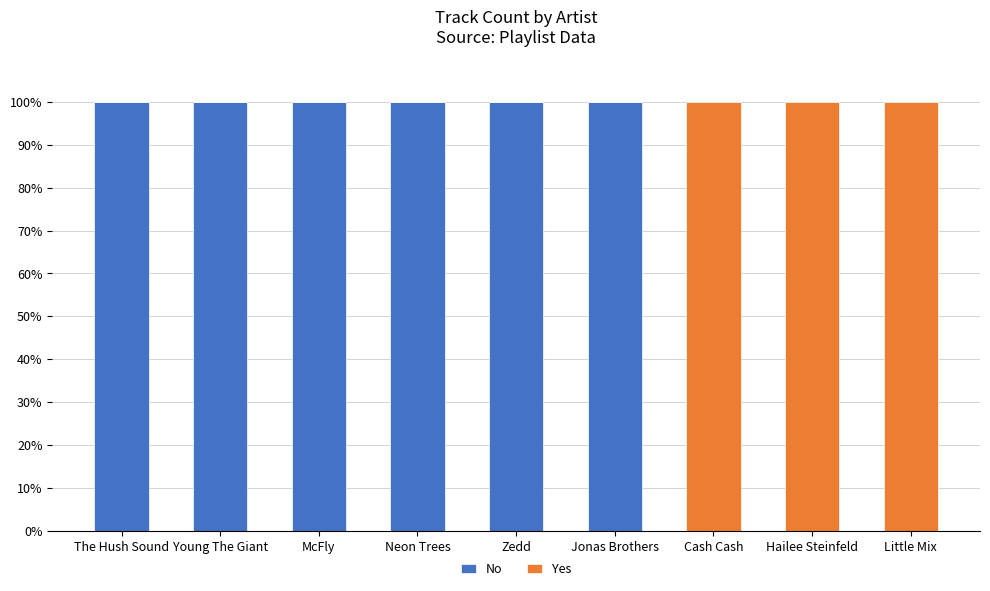

Is it true that No equals 100 at McFly?

True